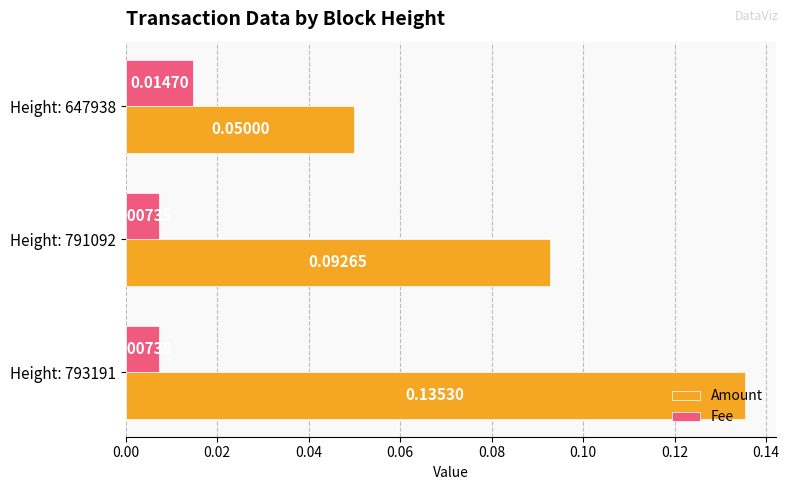

At which category is the sum across all series the highest?

Height: 793191